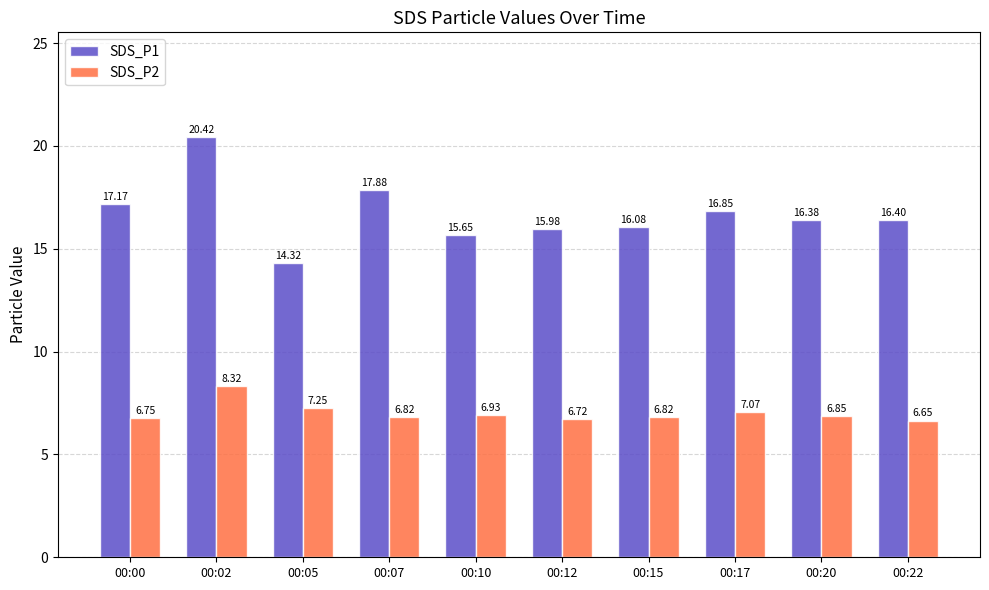

Is it true that SDS_P2 equals 8.3 at 00:02?

True